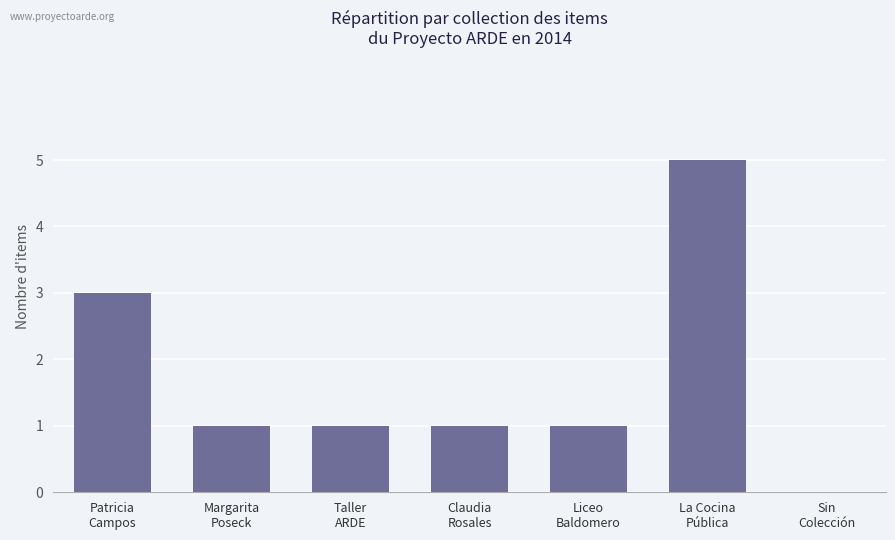

What is the change in value from Patricia
Campos to Liceo
Baldomero?

-2